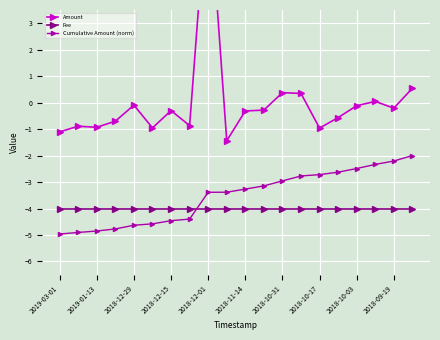

What is the average value of the Cumulative Amount (norm) series?

-3.5